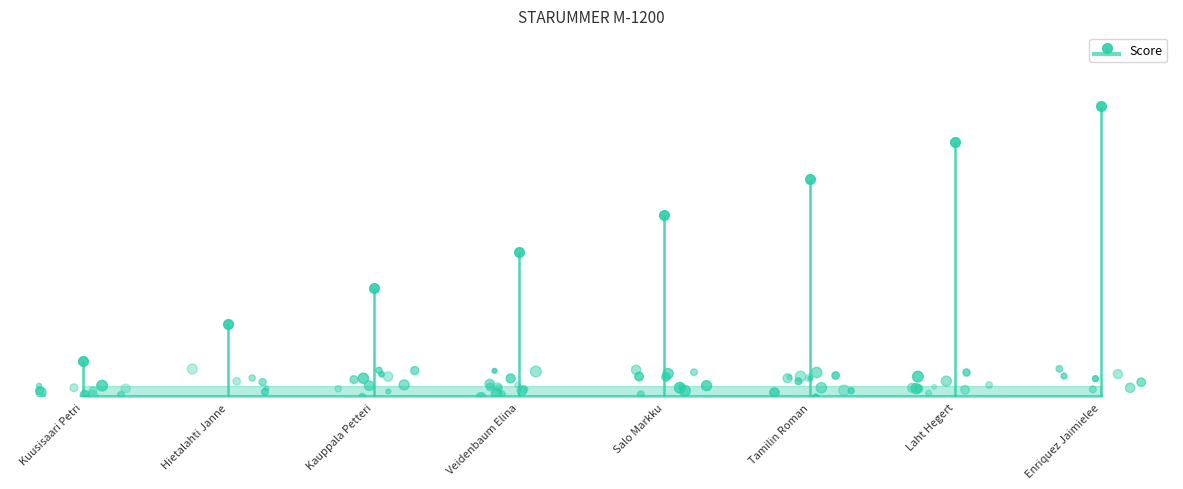

Which has a higher value, Enriquez Jaimielee or Tamilin Roman?

Enriquez Jaimielee